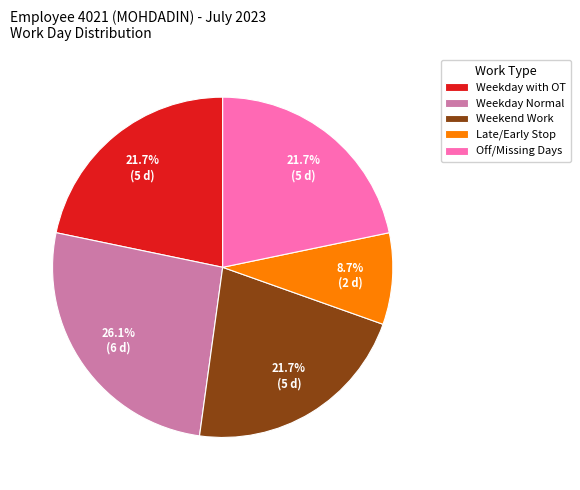

How many segments does this pie chart have?

5